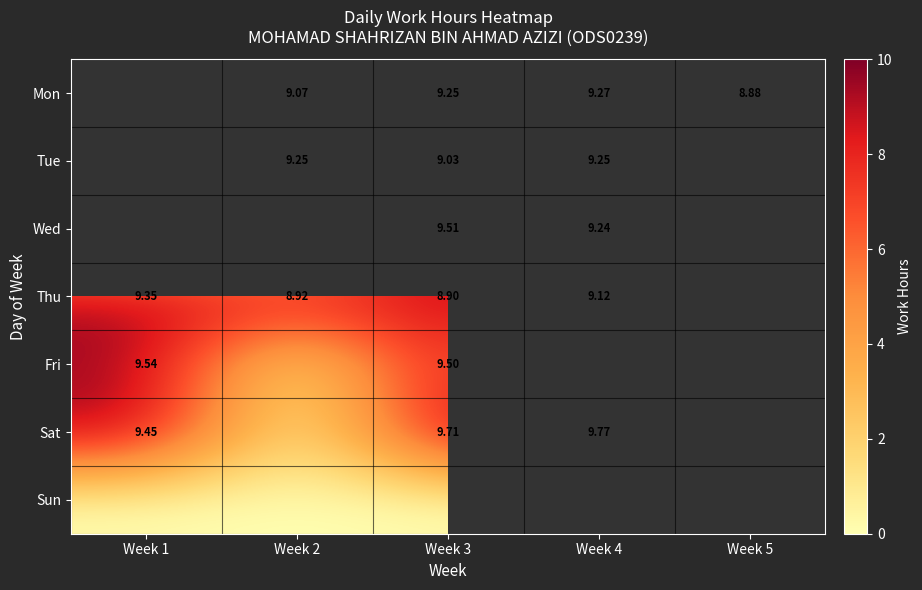

Which has a higher value, Week 4 or Week 5?

Week 4